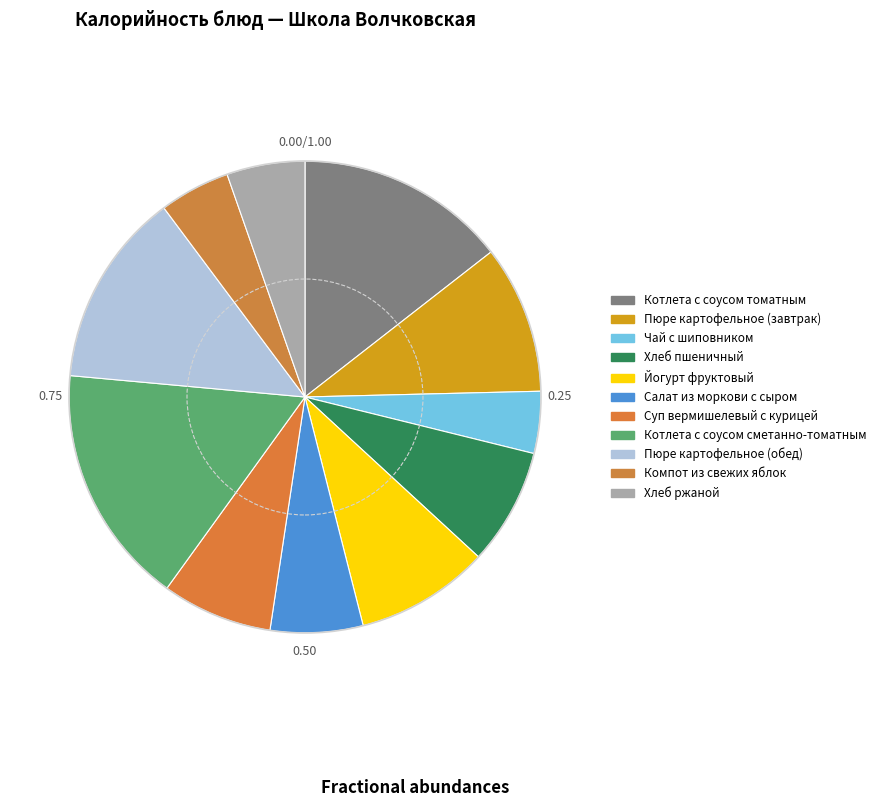

Approximately how many times larger is the value at Салат из моркови с сыром compared to Пюре картофельное (завтрак)?

0.6